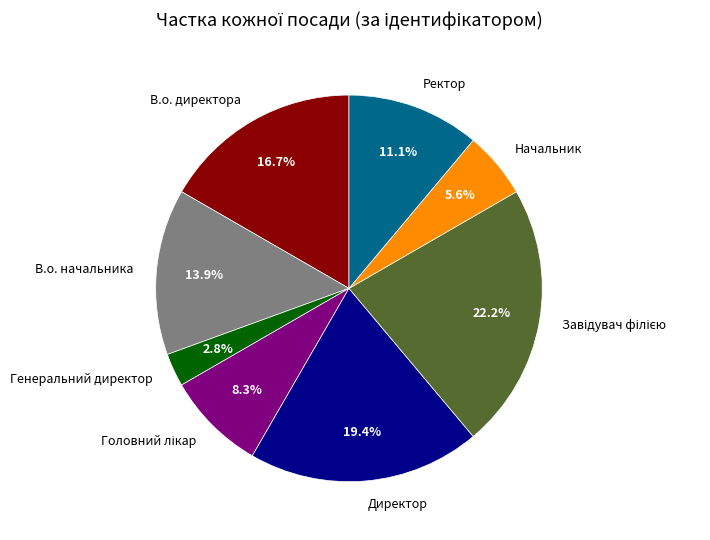

Does any single category account for the majority?

No